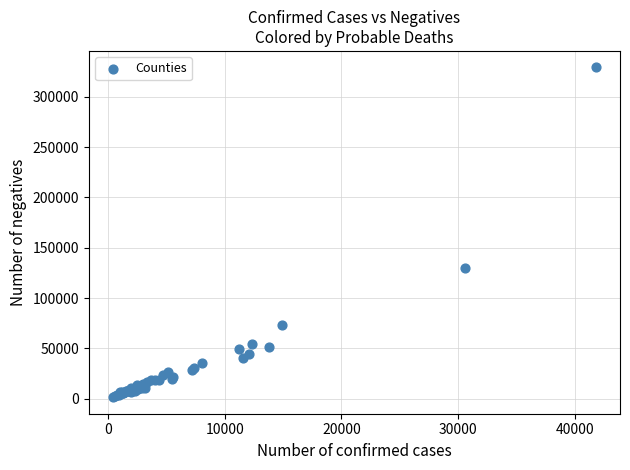

What Y value in the scatter plot is closest to 165325?

130353